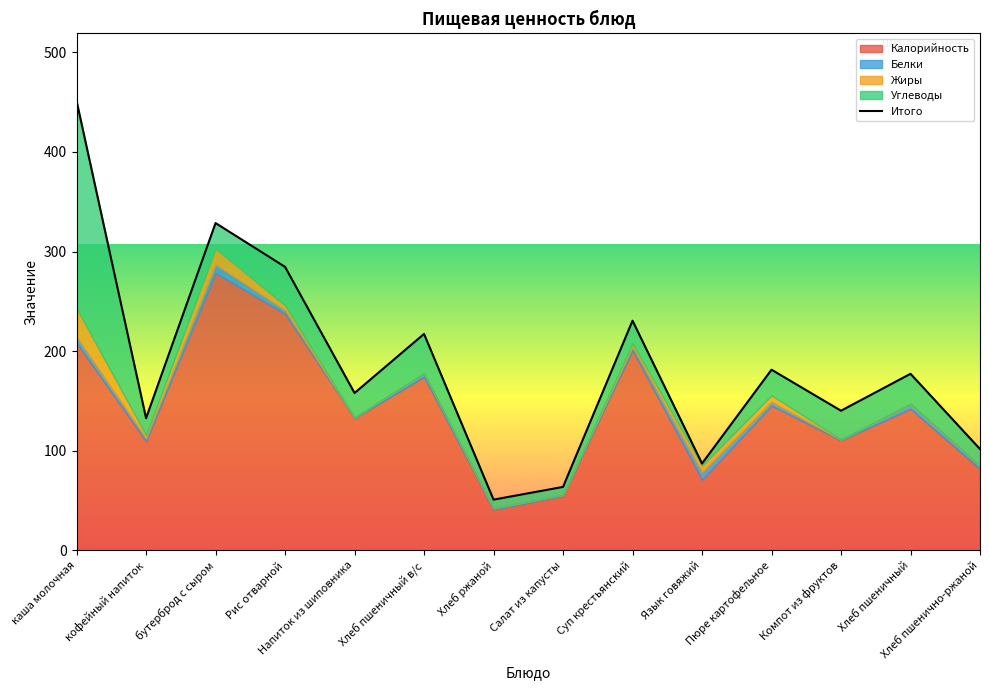

What is the label of the 11th point from the left?

Пюре картофельное